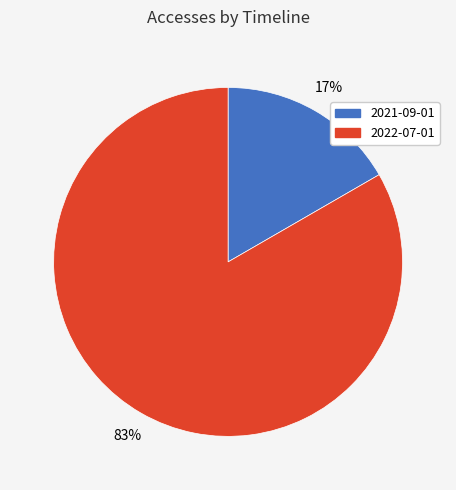

Count the number of slices in the pie.

2